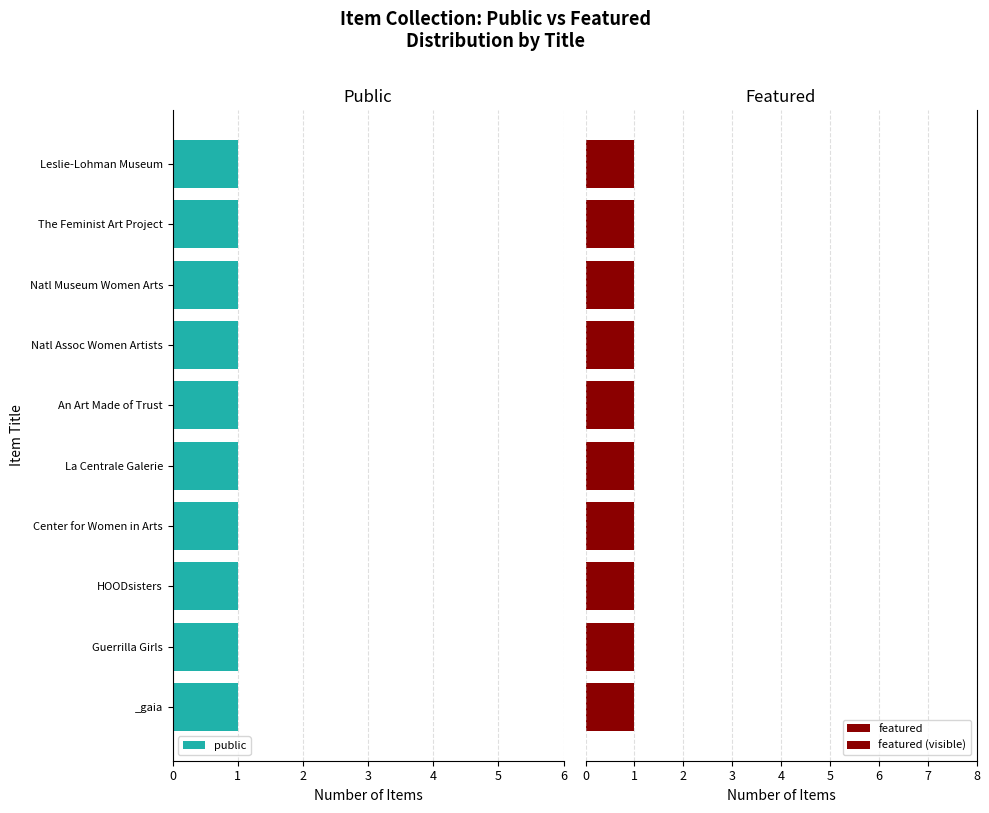

At how many categories does at least one series exceed 0?

10